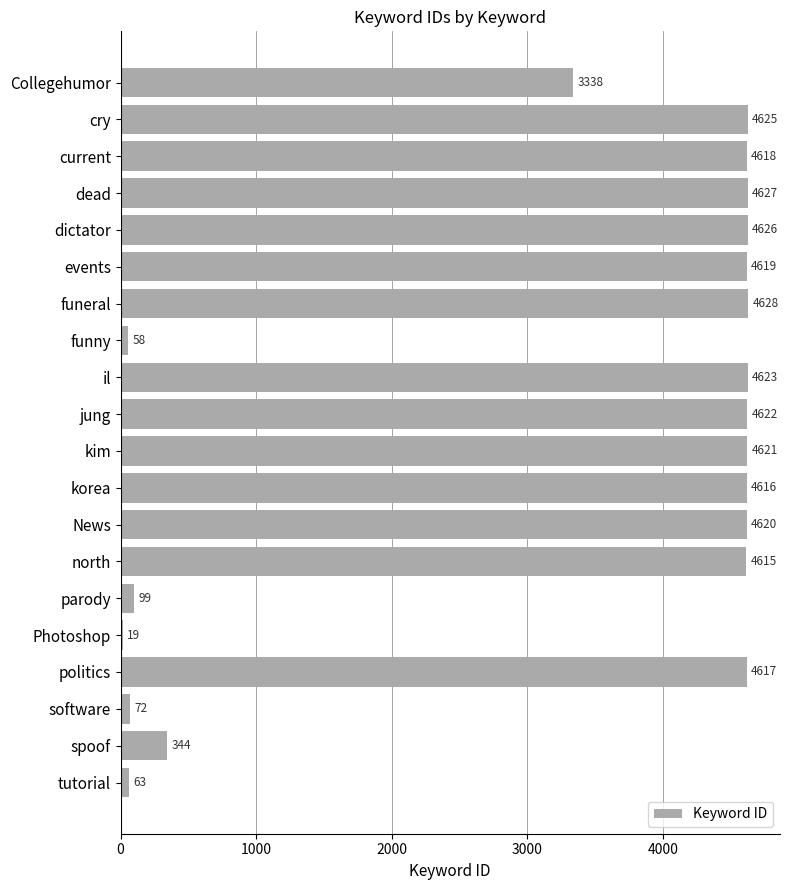

The chart shows a value of 6758 at current. True or false?

False